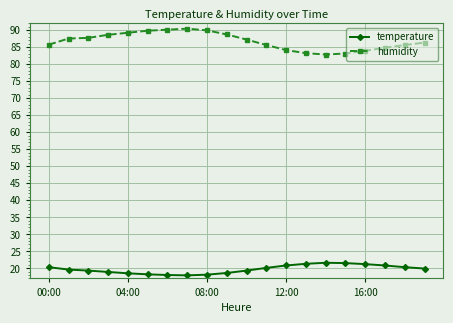

List the series in order of their overall mean, highest first.

humidity, temperature